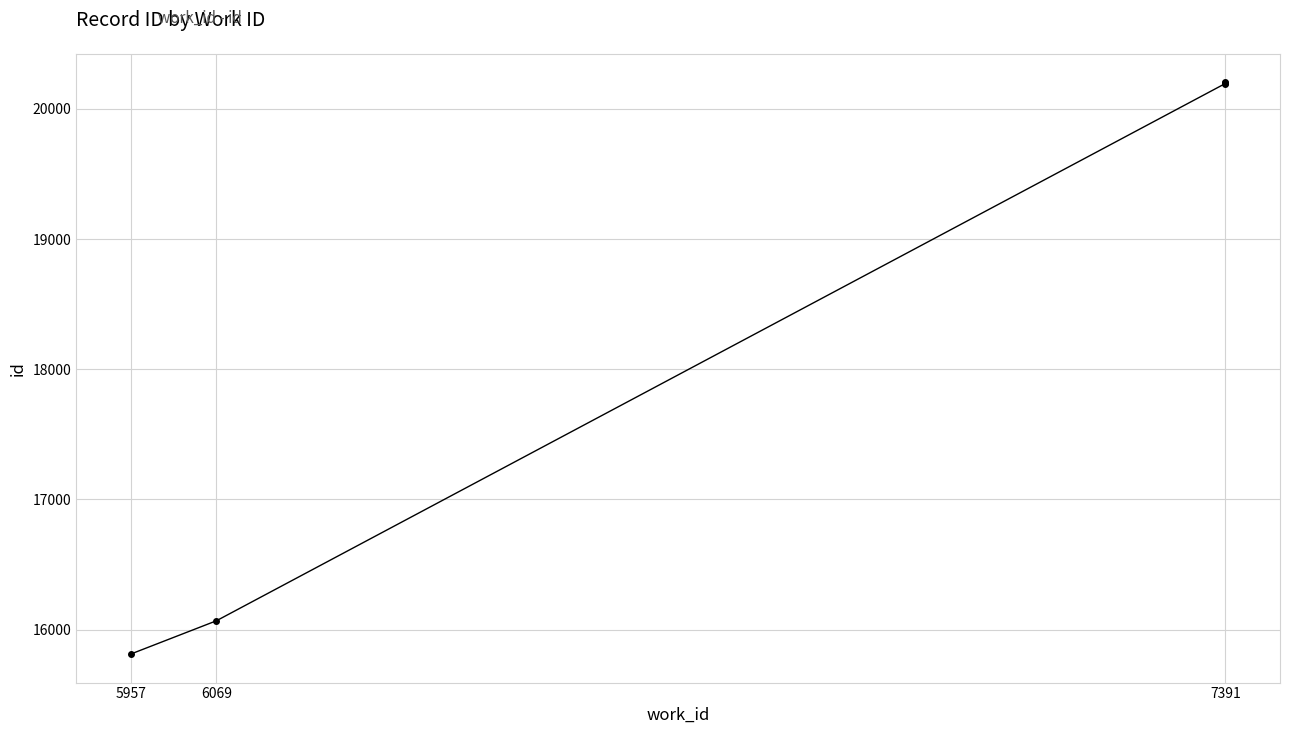

How many series are shown in this chart?

1